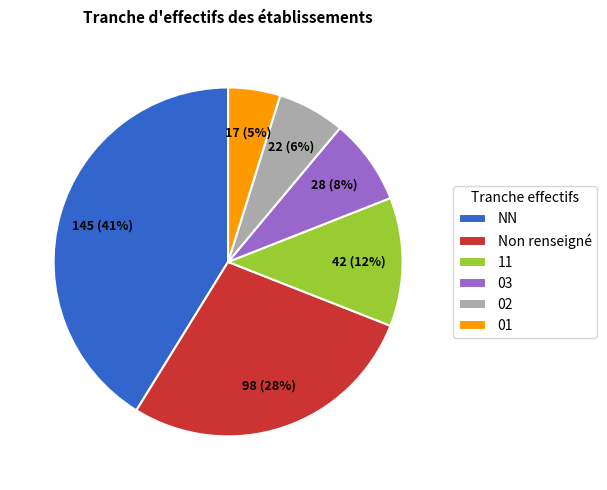

Which has a higher value, Non renseigné or NN?

NN